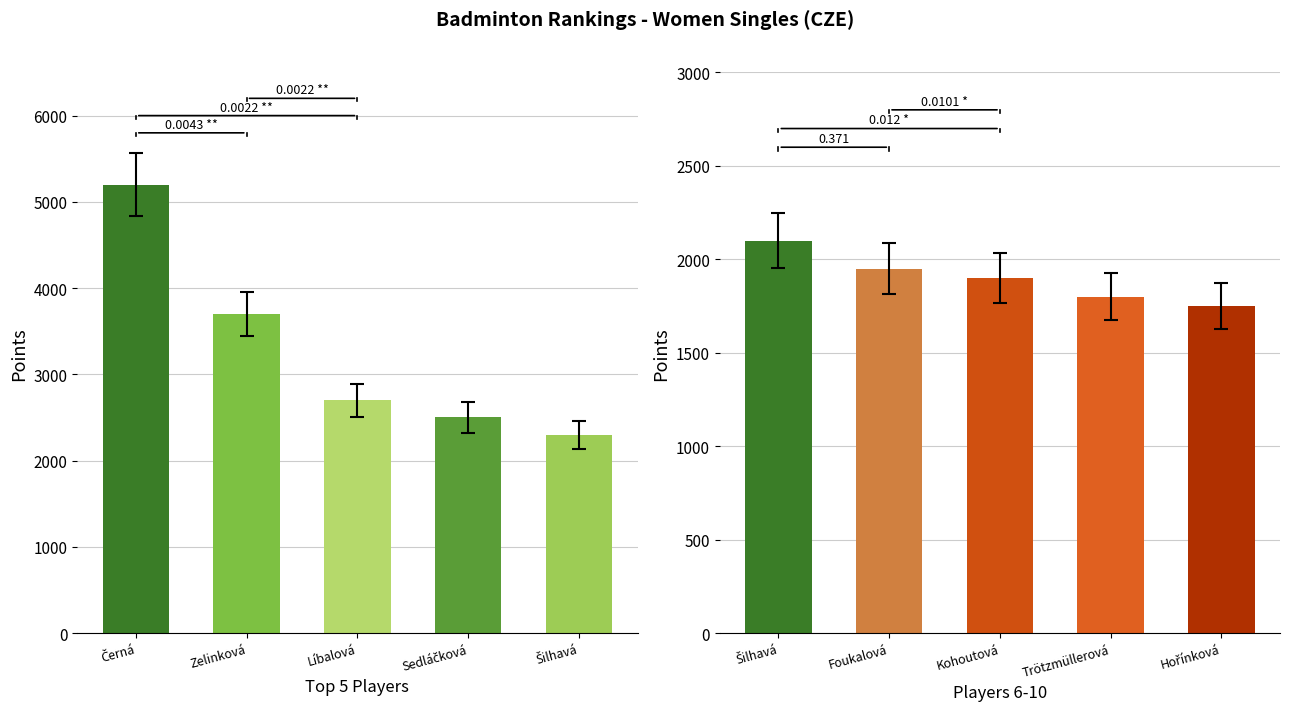

What is the average value of the Top 5 (points) series?

3280